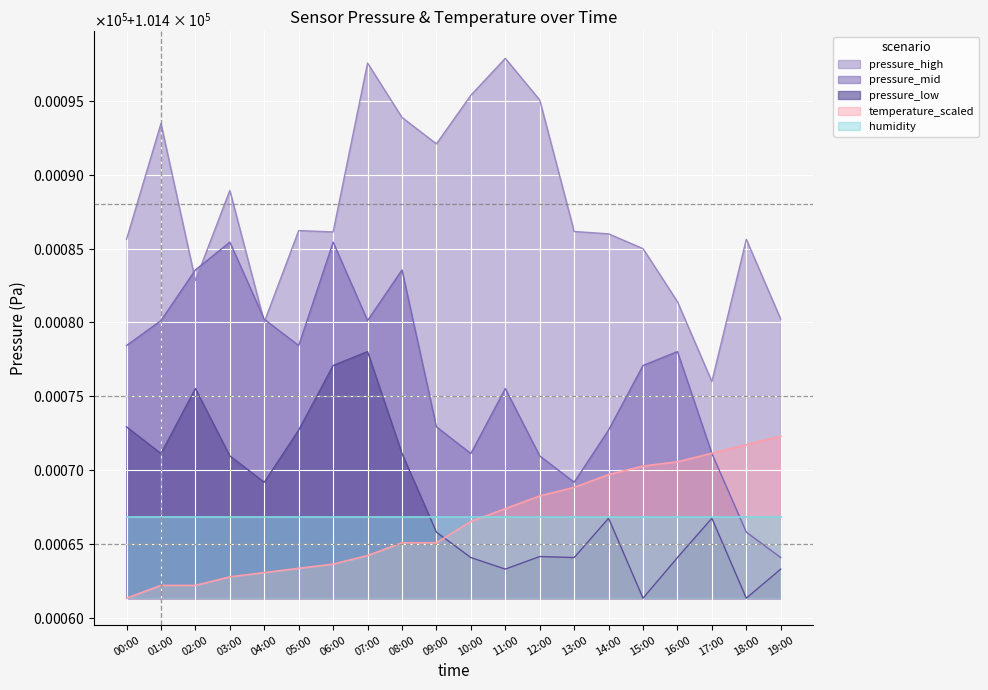

In pressure_low, how many points are lower than both neighbors (excluding endpoints)?

6